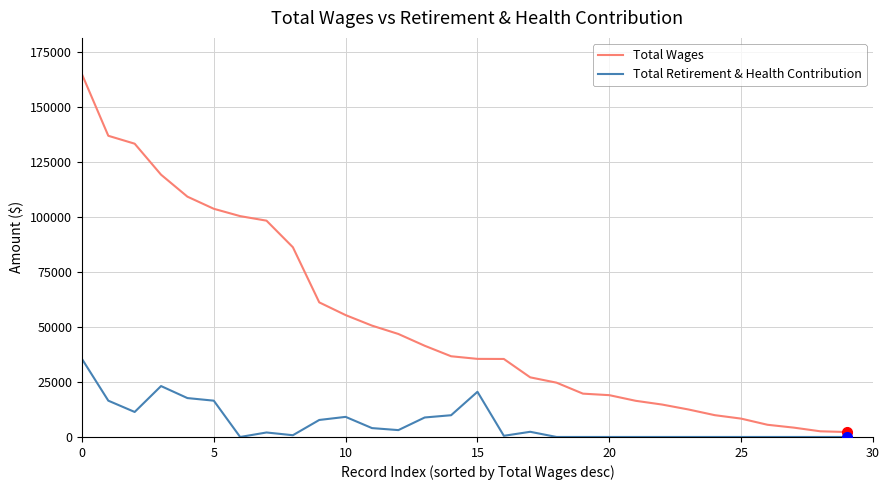

List the series in order of their overall mean, lowest first.

Total Retirement & Health Contribution, Total Wages